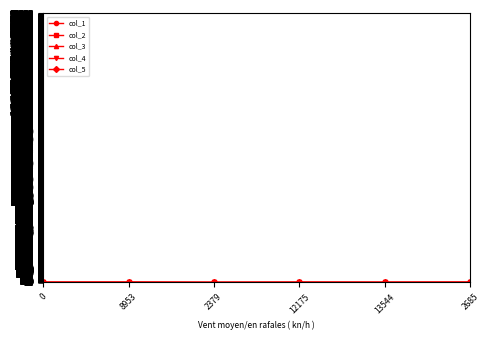

Between 2685 and 12175, which is larger?

2685